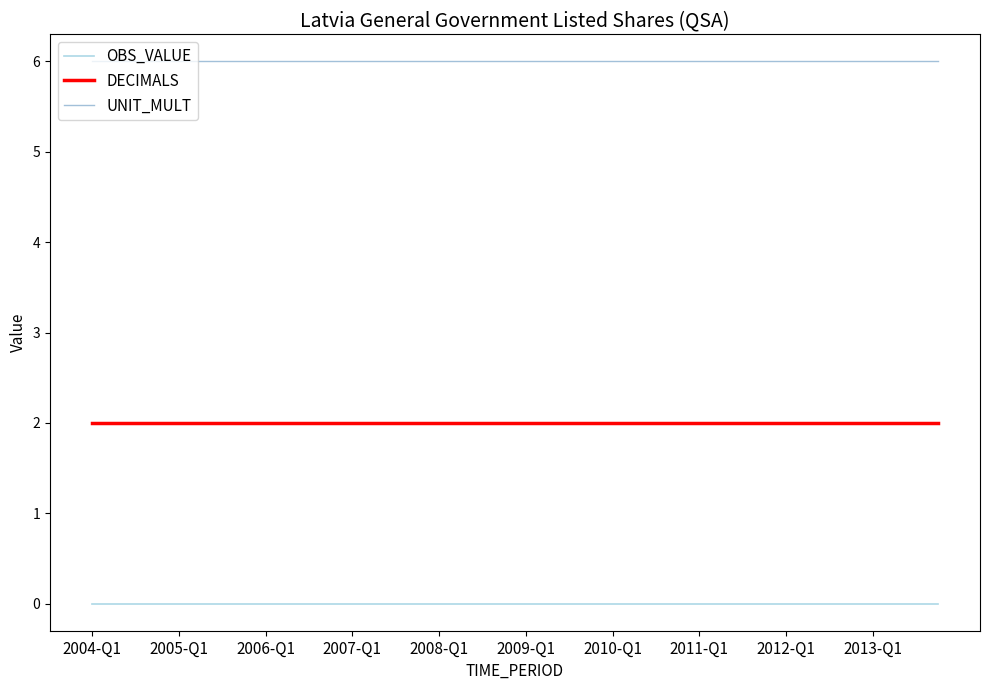

List the series in order of their peak value, highest first.

UNIT_MULT, DECIMALS, OBS_VALUE